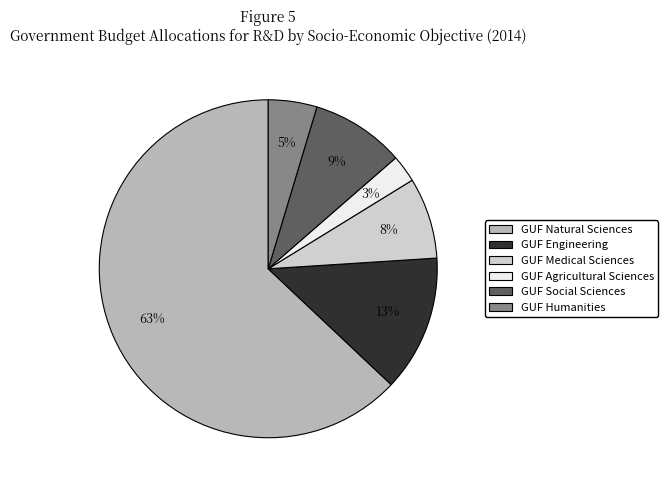

To the nearest percent, what is the average slice percentage?

17%